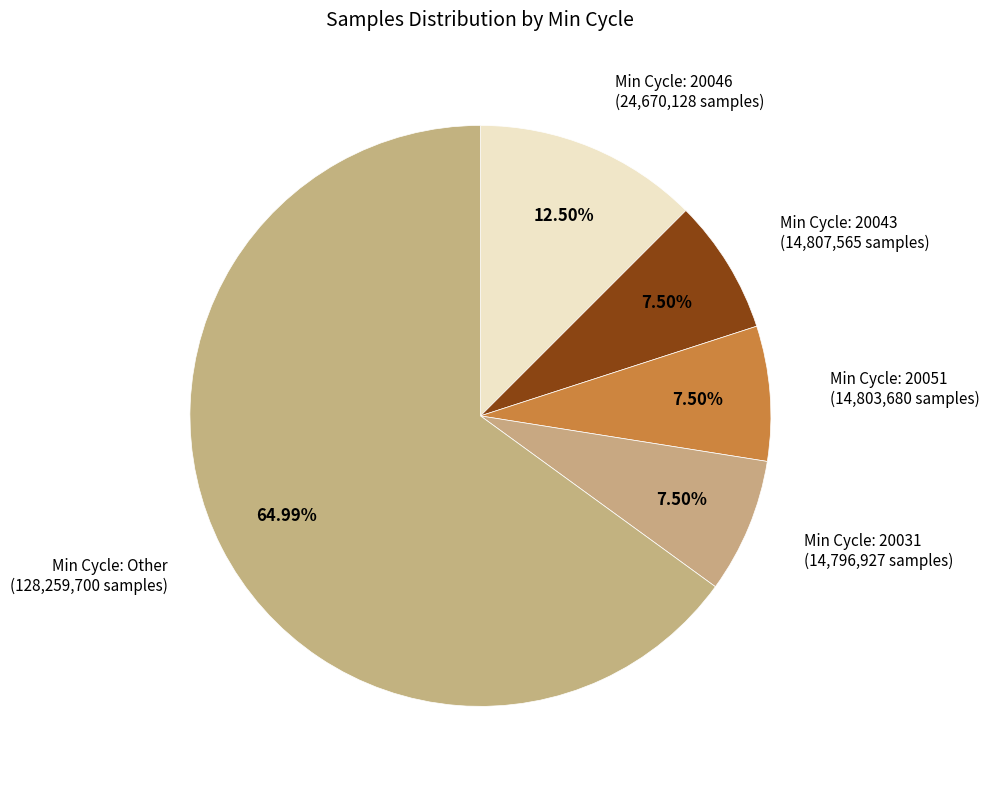

Count the number of slices in the pie.

5